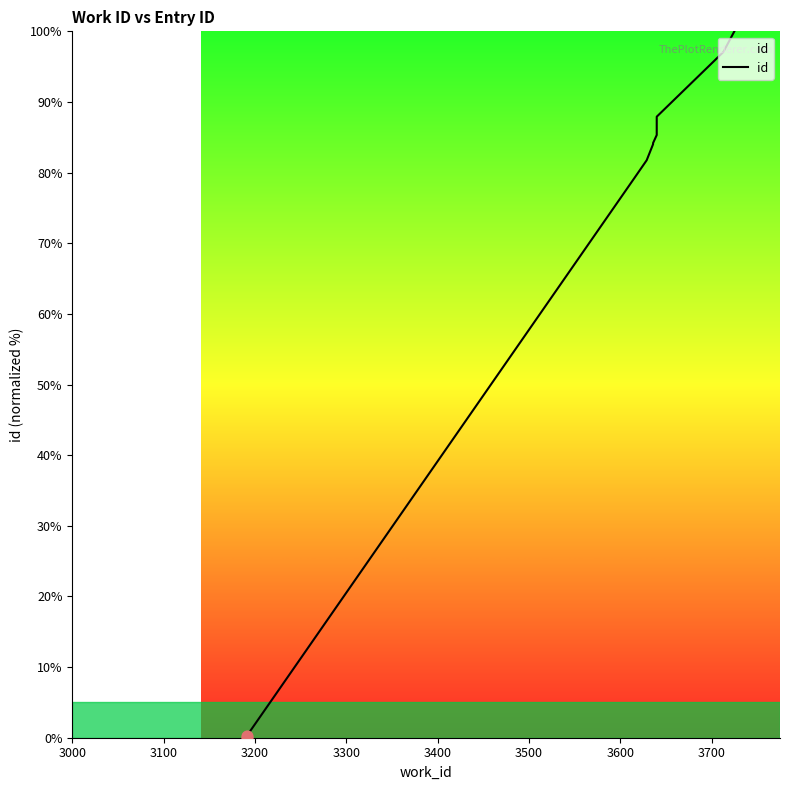

What is the change in value from 3200 to 3600?

+6.0